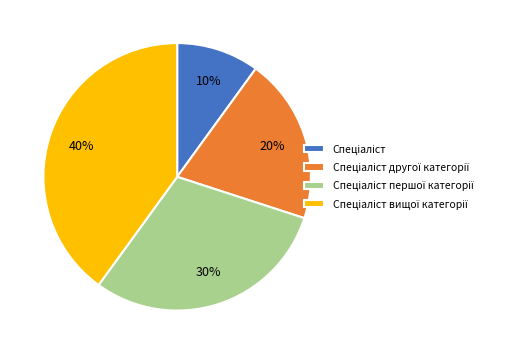

Does any single category account for the majority?

No